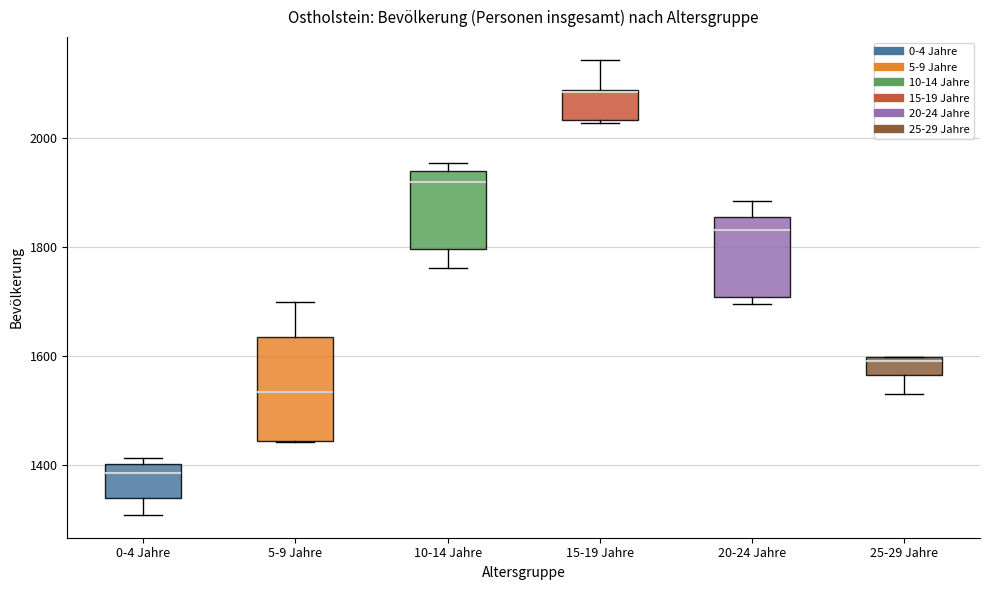

Reading left to right, read every box against the y-axis: the position of its median line, the range the box covers, and the ends of its whiskers. The values are not printed on the chart, so give them approximately, as read against the axis.

0-4 Jahre: median 1380, box 1340 to 1400, whiskers 1300 to 1420
5-9 Jahre: median 1540, box 1440 to 1640, whiskers 1440 to 1700
10-14 Jahre: median 1920, box 1800 to 1940, whiskers 1760 to 1960
15-19 Jahre: median 2080, box 2040 to 2080, whiskers 2020 to 2140
20-24 Jahre: median 1840, box 1700 to 1860, whiskers 1700 (just below the box's lower edge) to 1880
25-29 Jahre: median 1600, box 1560 to 1600, whiskers 1540 to 1600